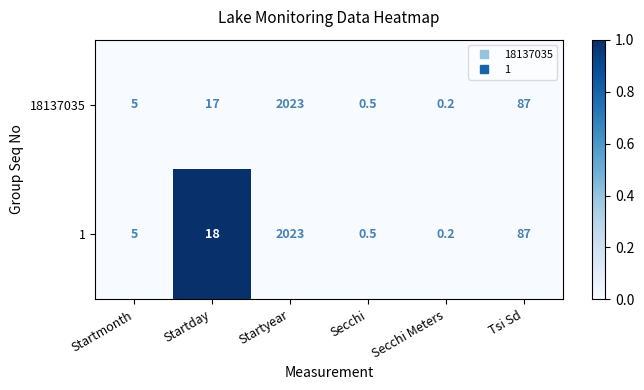

At which category is the sum across all series the highest?

Startyear